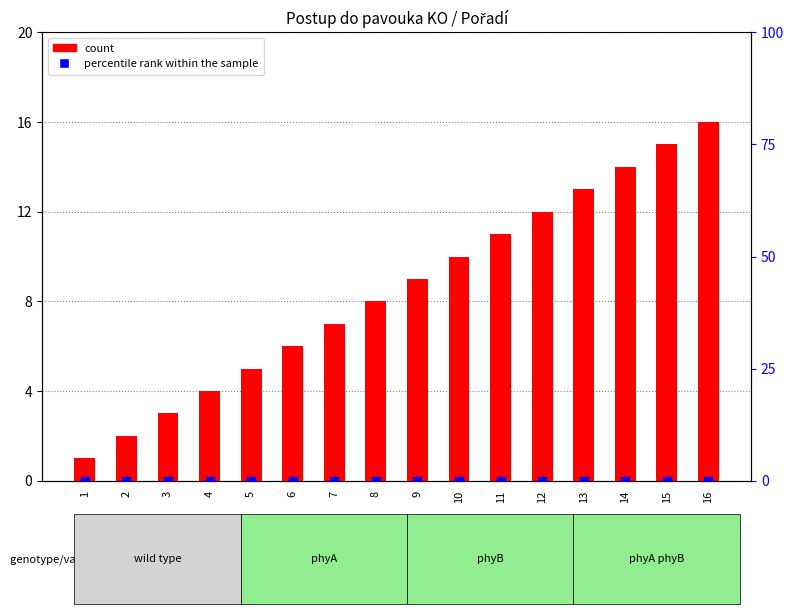

Is the value of percentile rank within the sample at 2 greater than the value of count at 13?

No